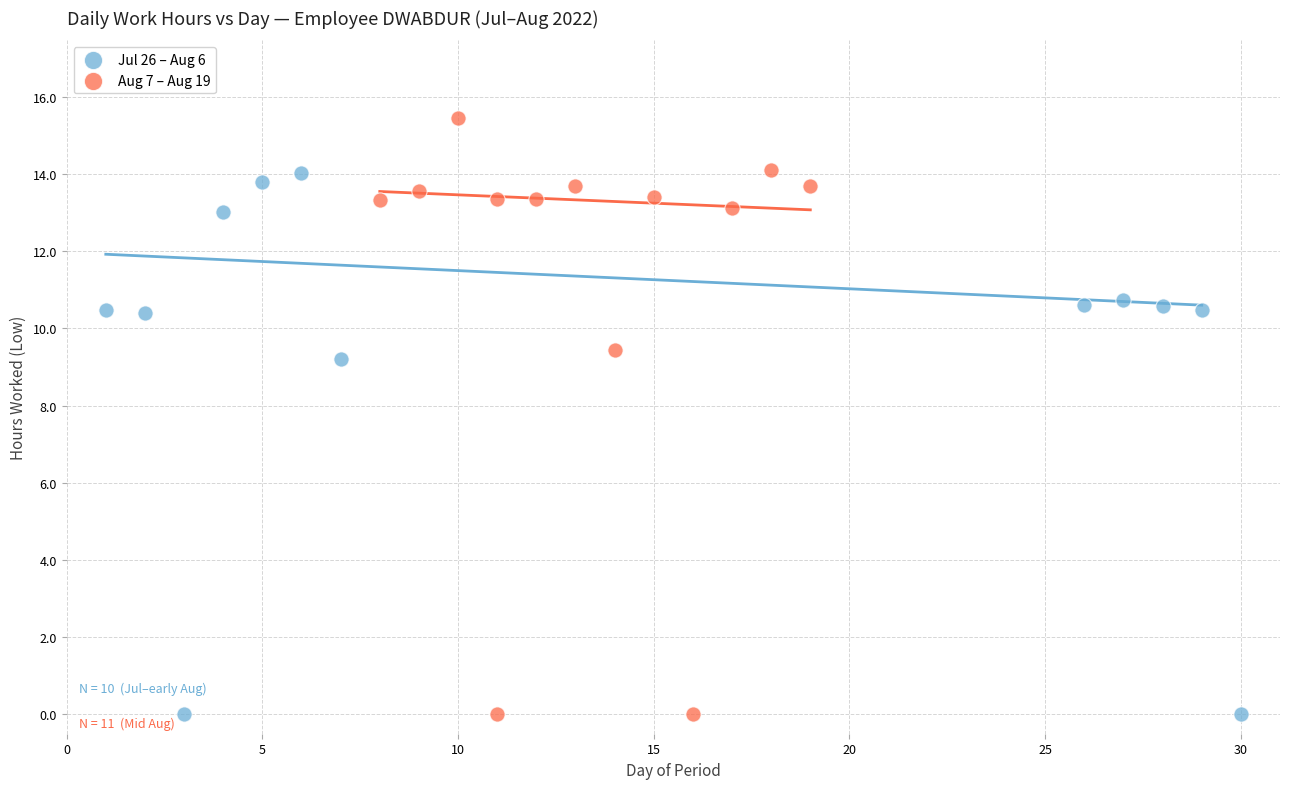

Which series contains the highest Y value?

Aug 7 – Aug 19